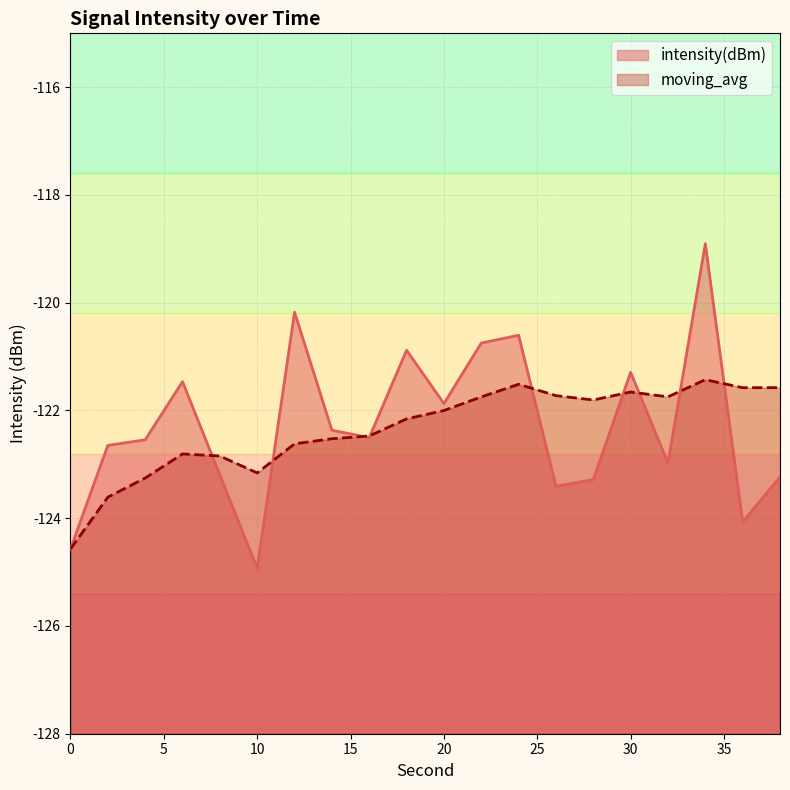

Reading left to right, what are all the values shown in this chart?

intensity(dBm): 0=-124.6	2=-122.6	4=-122.5	6=-121.5	8=-123.2	10=-124.9	12=-120.2	14=-122.4	16=-122.5	18=-120.9	20=-121.9	22=-120.7	24=-120.6	26=-123.4	28=-123.3	30=-121.3	32=-123.0	34=-118.9	36=-124.1	38=-123.2
moving_avg: 0=-124.6	2=-123.6	4=-123.3	6=-122.8	8=-122.8	10=-123.2	12=-122.6	14=-122.5	16=-122.5	18=-122.2	20=-122.0	22=-121.7	24=-121.5	26=-121.7	28=-121.8	30=-121.7	32=-121.7	34=-121.4	36=-121.6	38=-121.6